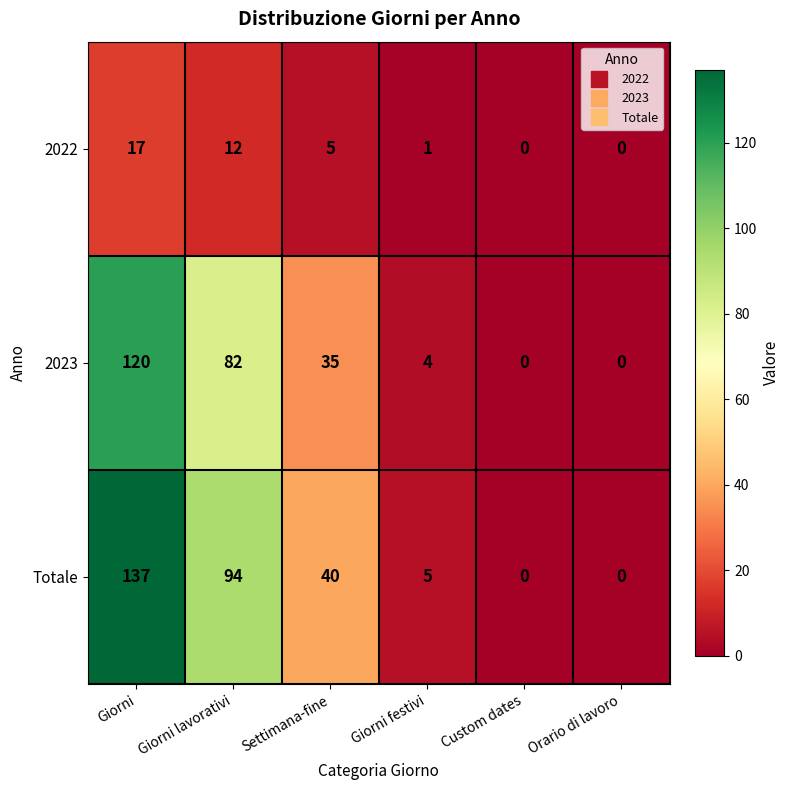

What is the greatest value displayed?

137